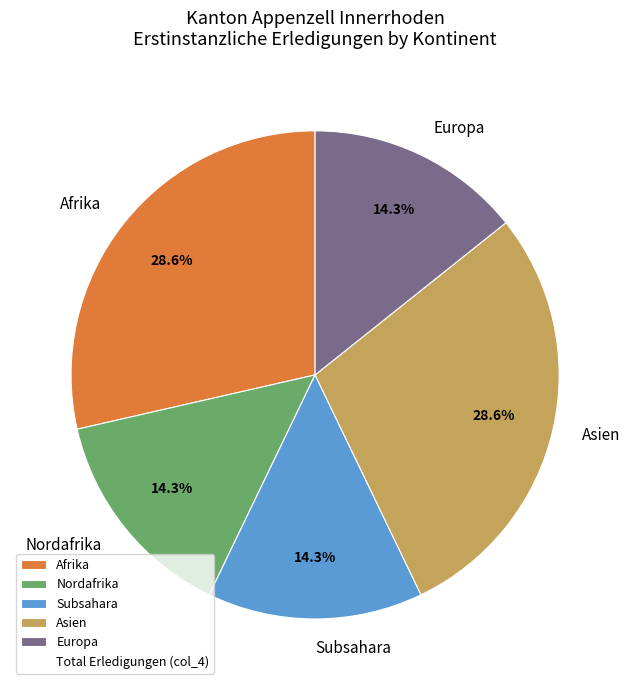

Is Nordafrika the majority of the pie?

No